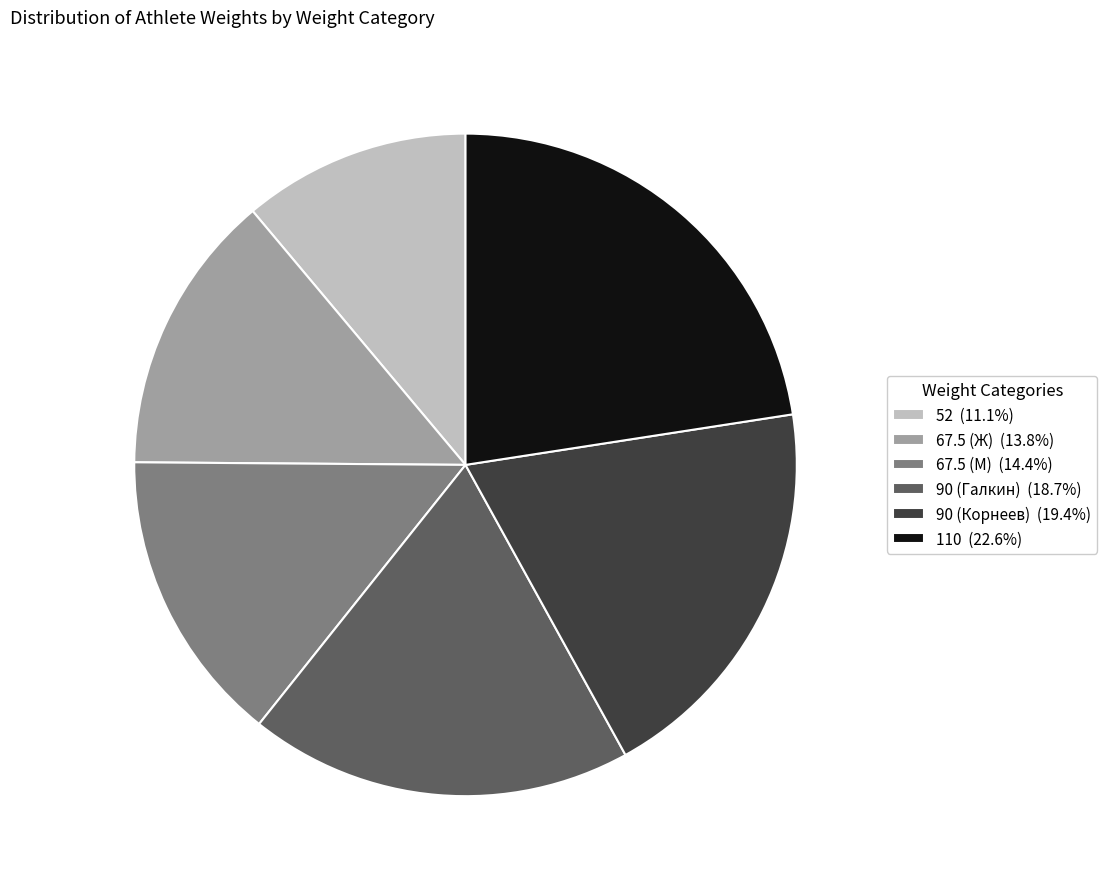

Do 67.5 (М) (14.4%) and 67.5 (Ж) (13.8%) together represent more than half of the pie?

No